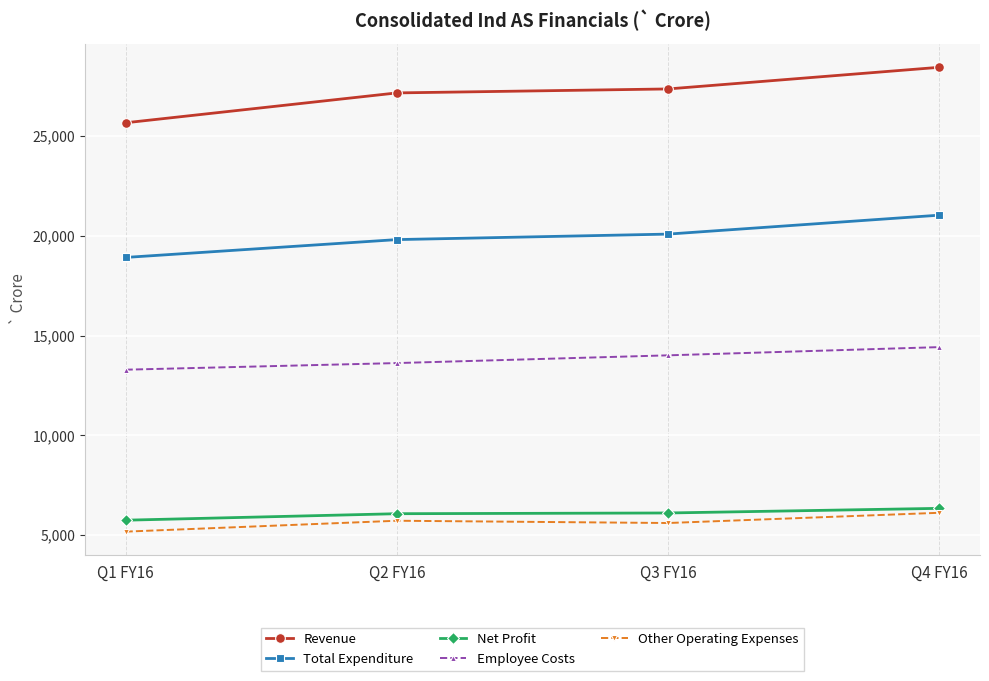

What is the label of the 4th point from the left?

Q4 FY16